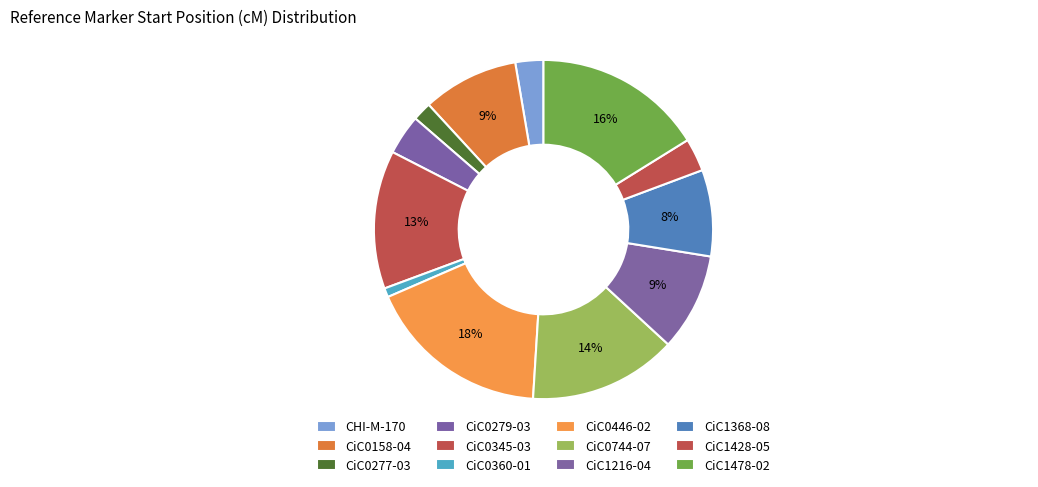

How many segments does this pie chart have?

12